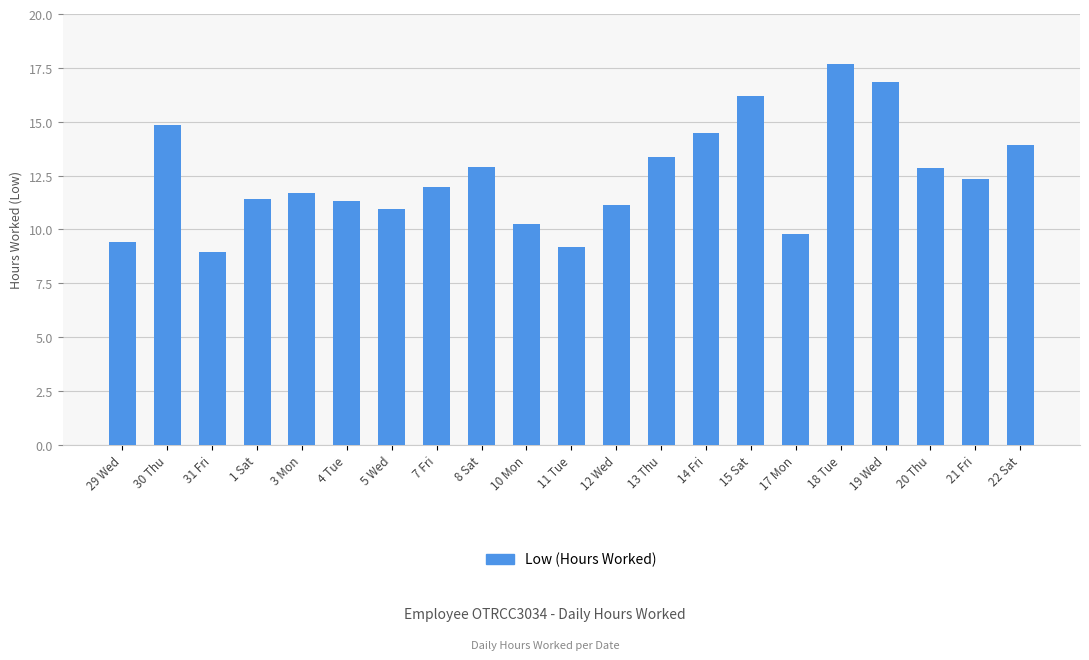

Are the bars grouped side by side (vs. stacked)?

No